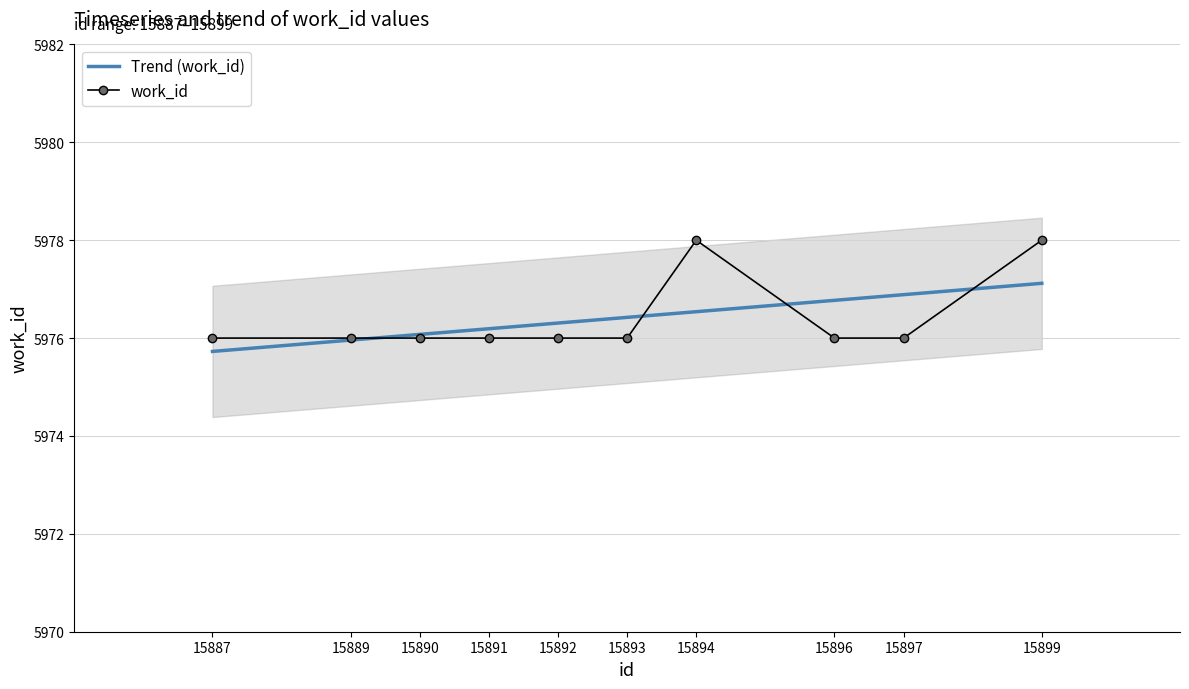

What is the difference between the maximum and minimum values in the Trend (work_id) series?

1.4